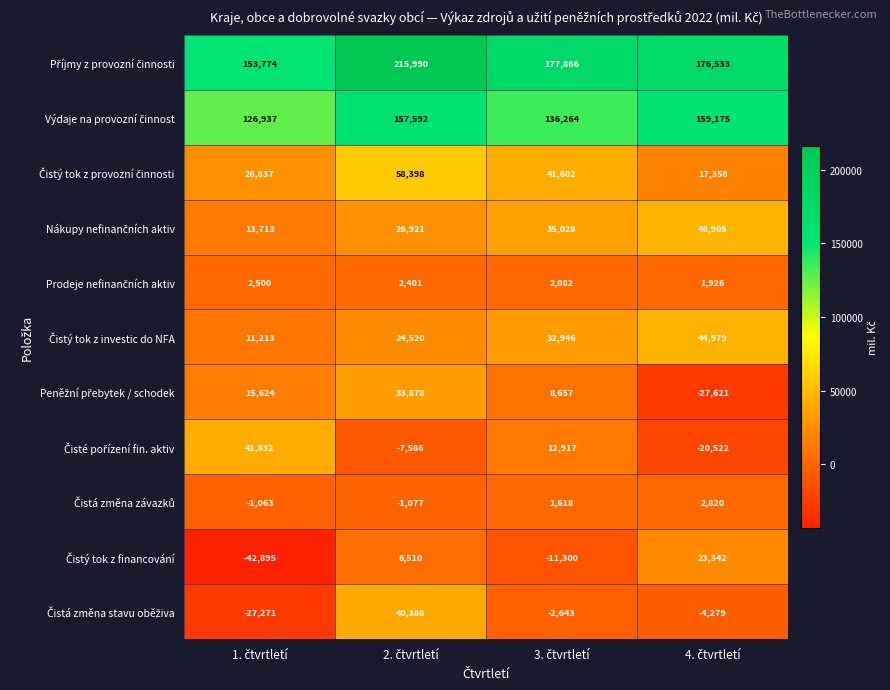

At how many categories does at least one series exceed 160545?

3